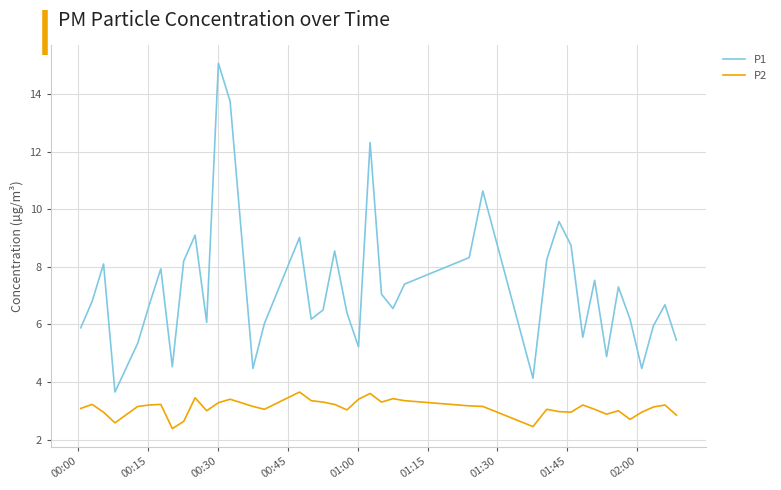

What is the difference between the maximum and minimum values in the P2 series?

1.3